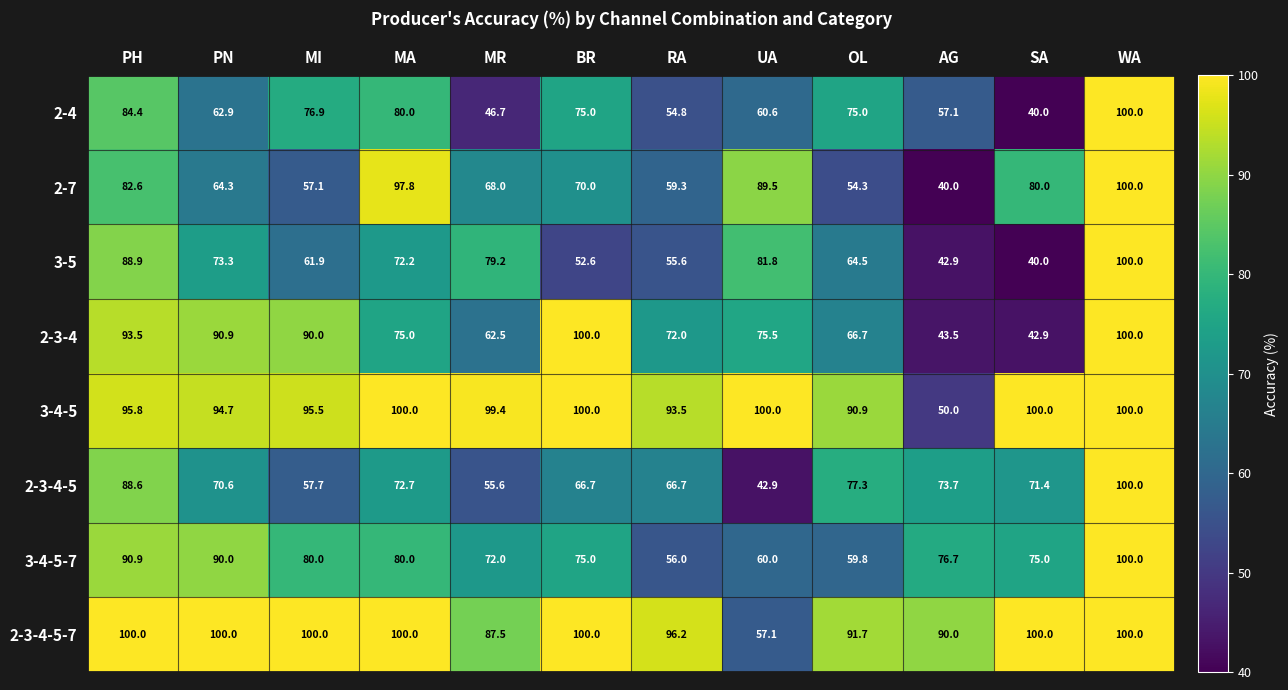

At which category is the sum across all series the highest?

WA